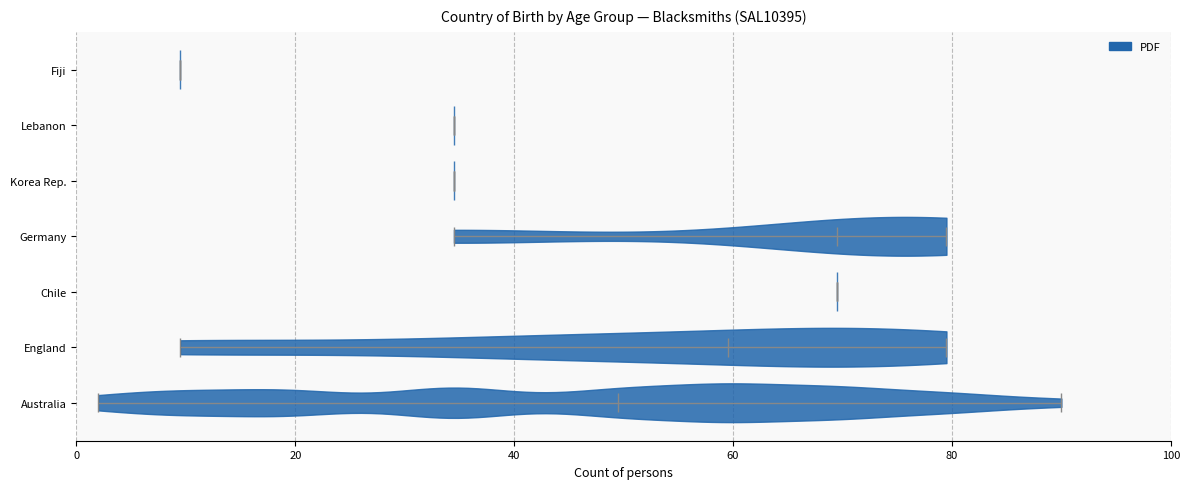

Reading bottom to top, read every violin against the x-axis: where its median line is, and the lowest and highest points it reaches. The values are not printed on the chart, so give them approximately, as read against the axis.

Australia: median line 50, lowest point 2, highest point 90
England: median line 60, lowest point 10, highest point 80
Chile: median line 70, lowest point 70, highest point 70
Germany: median line 70, lowest point 34, highest point 80
Korea Rep.: median line 34, lowest point 34, highest point 34
Lebanon: median line 34, lowest point 34, highest point 34
Fiji: median line 10, lowest point 10, highest point 10